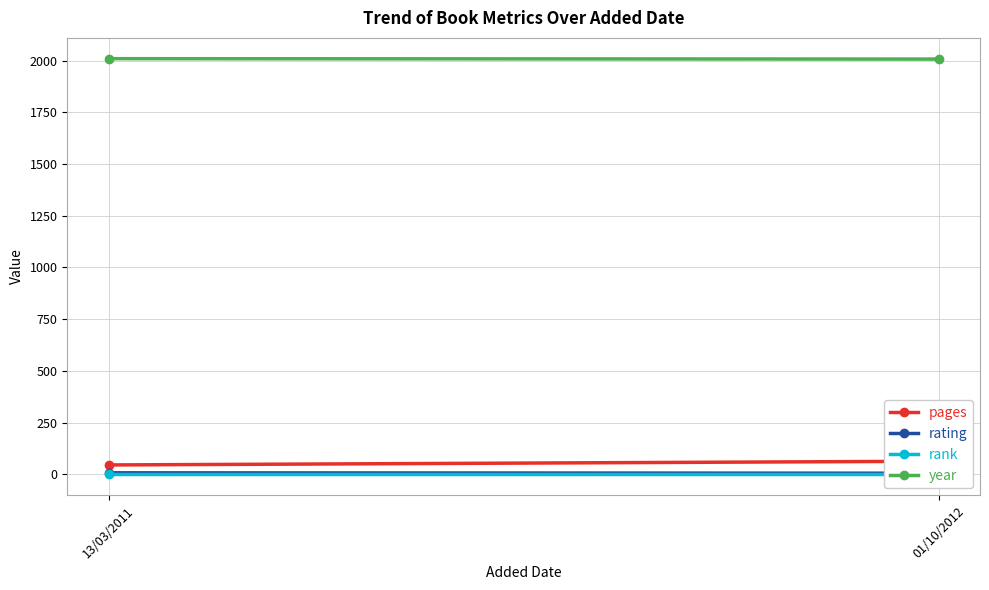

Which category has the highest value in the pages series?

01/10/2012